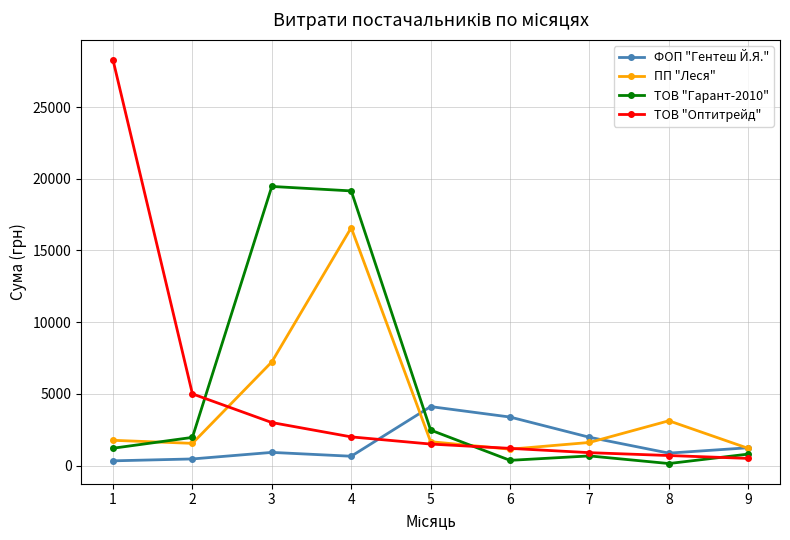

Is the value of ТОВ "Гарант-2010" at 7 greater than the value of ПП "Леся" at 2?

No